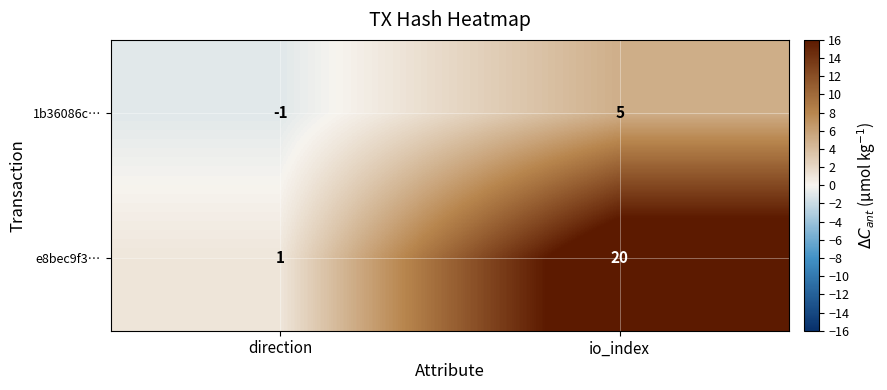

What is the difference between the 1b36086c… values at direction and io_index?

6